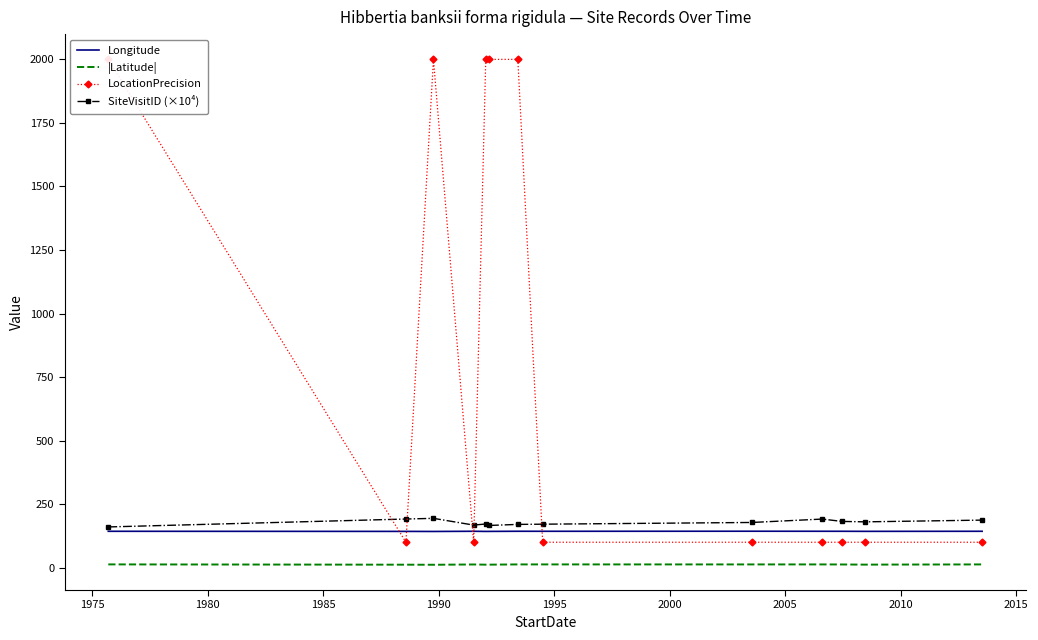

What is the maximum value for Longitude?

143.3